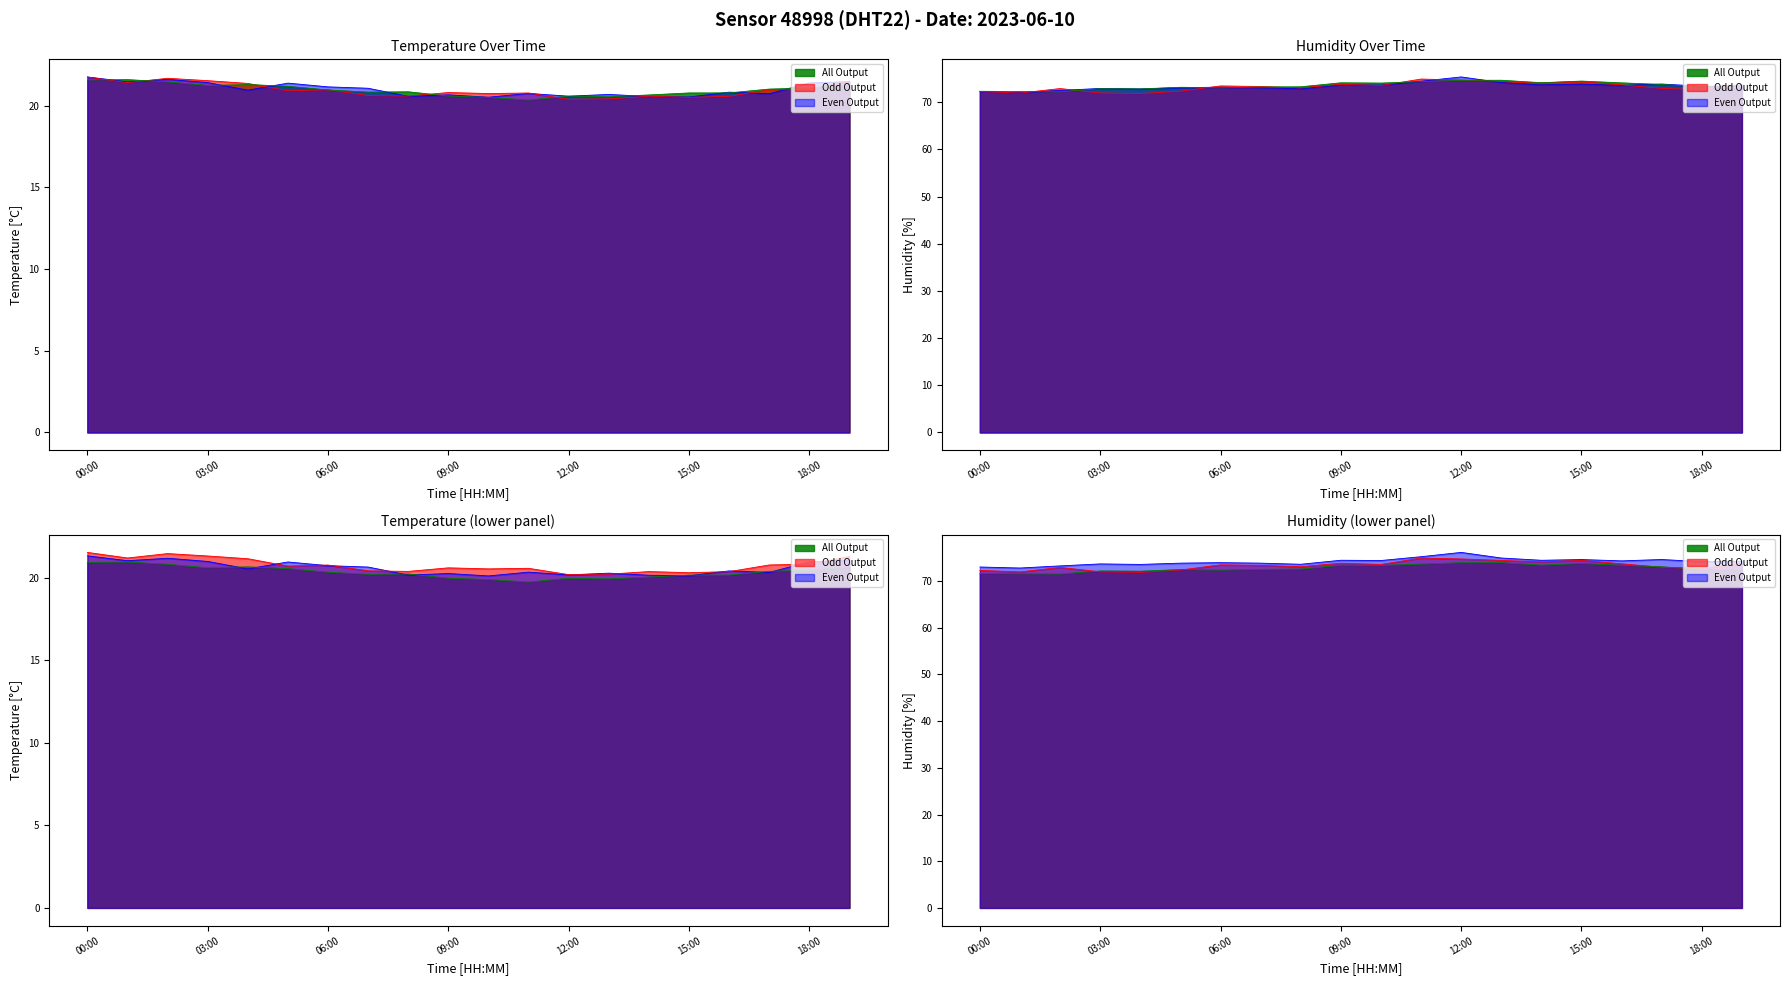

Reading left to right, transcribe all the data shown in this chart.

temperature: 21.6	21.5	21.4	21.3	21.2	21.1	21.0	20.9	20.8	20.7	20.6	20.5	20.5	20.5	20.6	20.7	20.8	21.0	21.2	21.4
humidity: 72.0	72.1	72.4	72.5	72.6	73.0	73.1	73.4	73.6	73.8	74.1	74.6	74.8	74.6	74.4	74.2	73.9	73.6	73.3	73.0